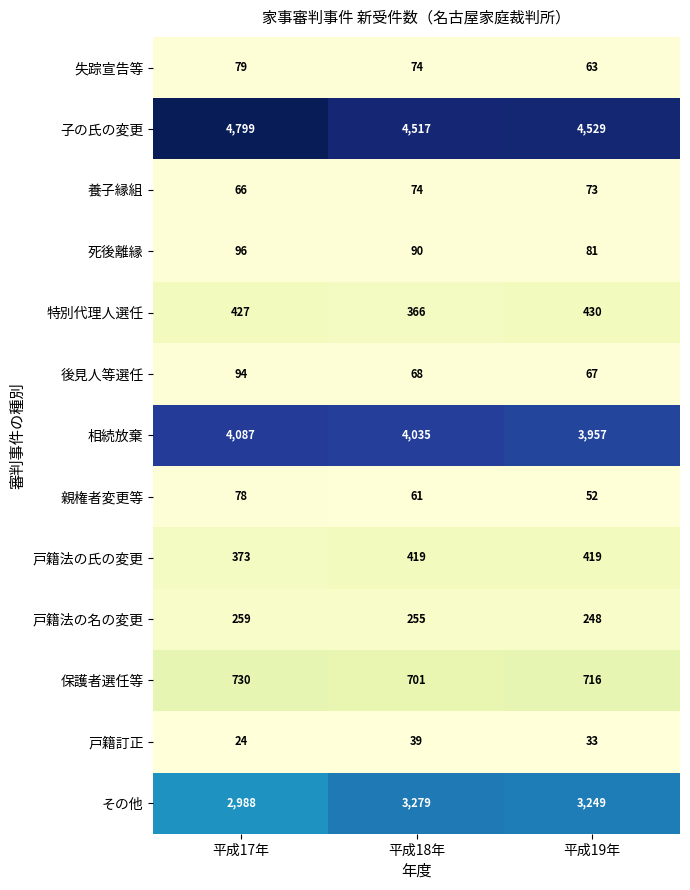

List the series in order of their peak value, highest first.

子の氏の変更, 相続放棄, その他, 保護者選任等, 特別代理人選任, 戸籍法の氏の変更, 戸籍法の名の変更, 死後離縁, 後見人等選任, 失踪宣告等, 親権者変更等, 養子縁組, 戸籍訂正